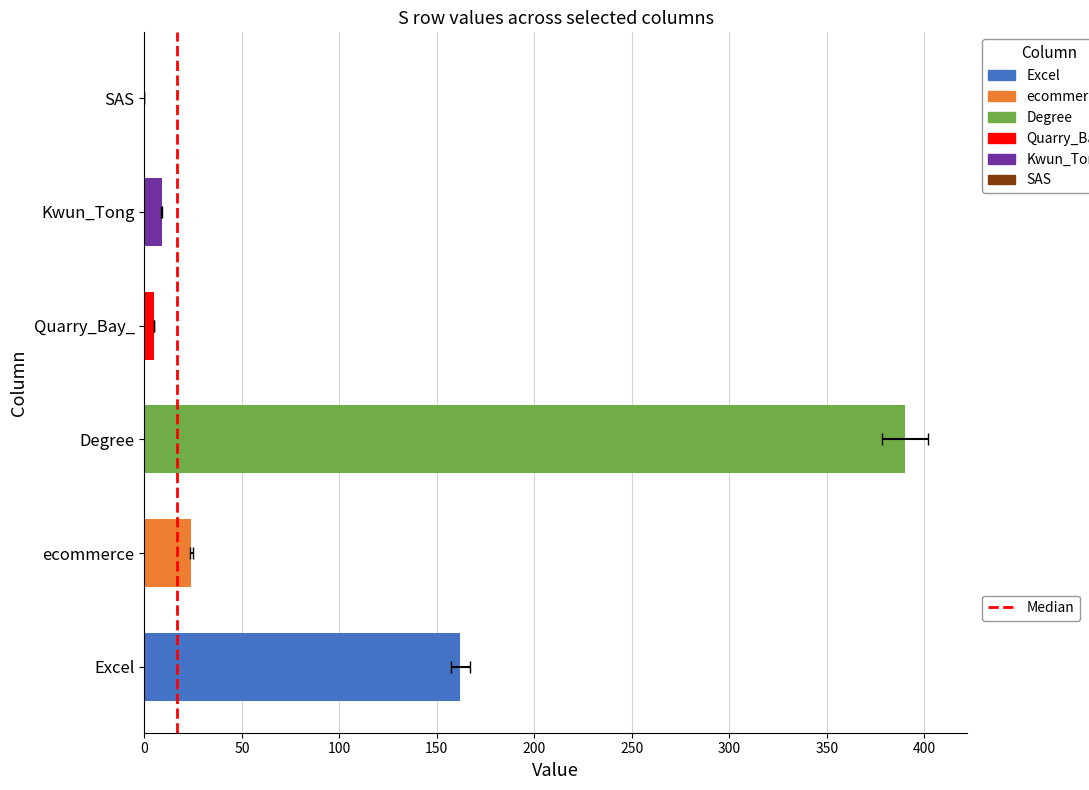

Where does the data first go above 24?

Excel